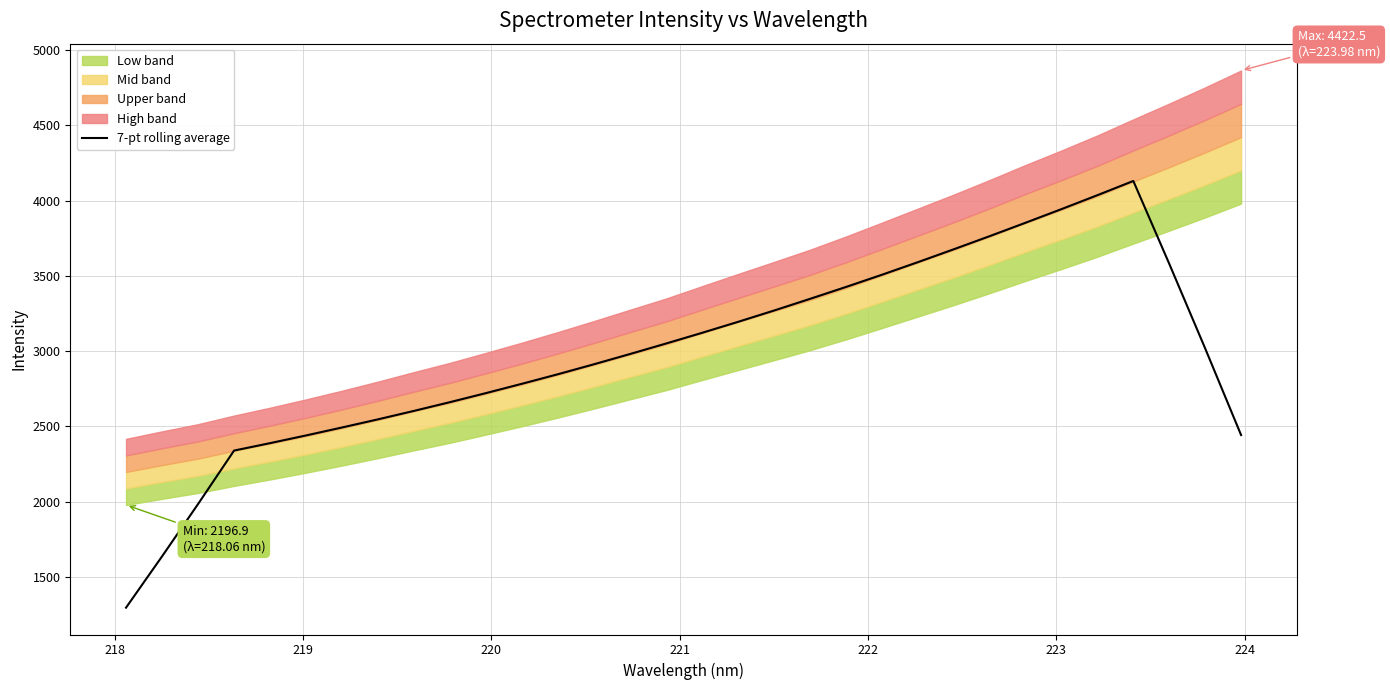

What is the highest value of the 7-pt rolling average series?

4130.6